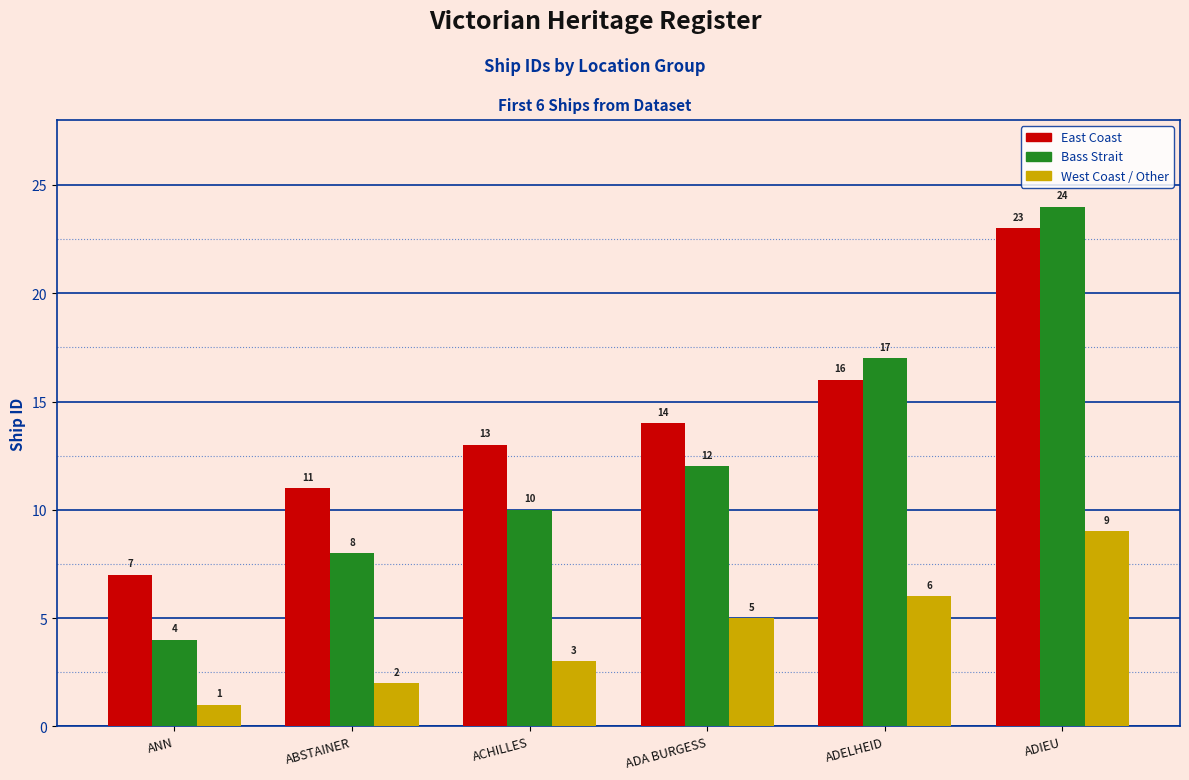

Reading right to left, extract all data points from this chart.

East Coast: 23	16	14	13	11	7
Bass Strait: 24	17	12	10	8	4
West Coast / Other: 9	6	5	3	2	1